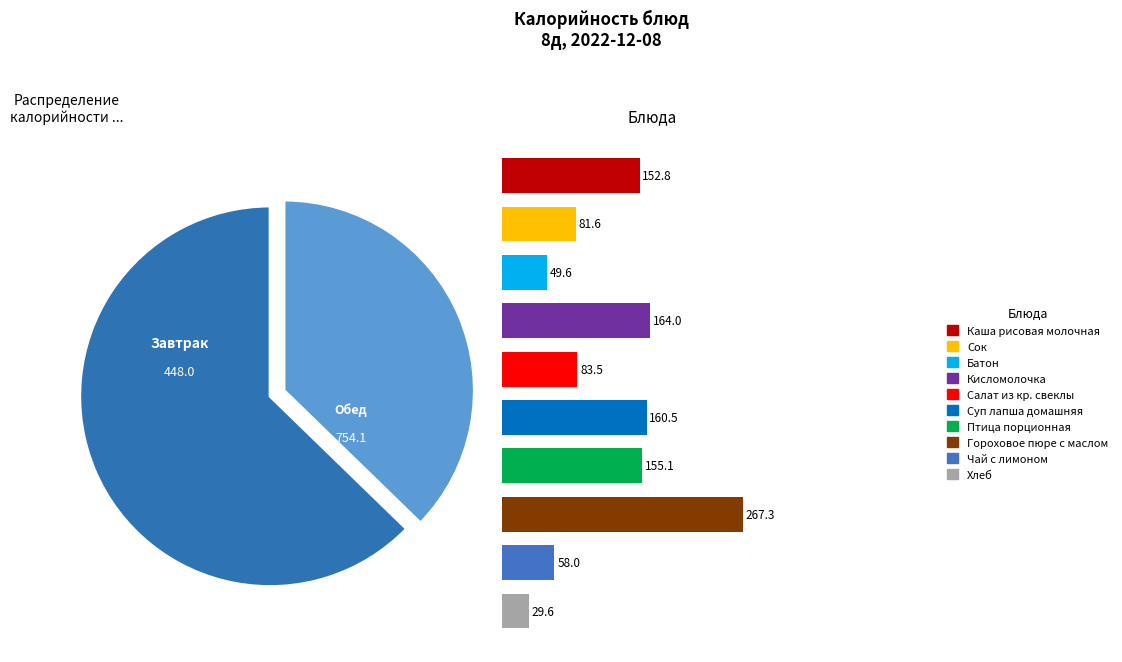

To the nearest percent, what portion does Сок represent?

7%